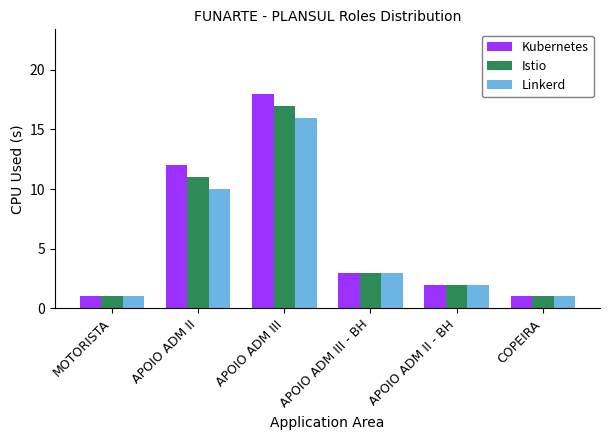

Rank the series at APOIO ADM II from lowest to highest value.

Linkerd, Istio, Kubernetes